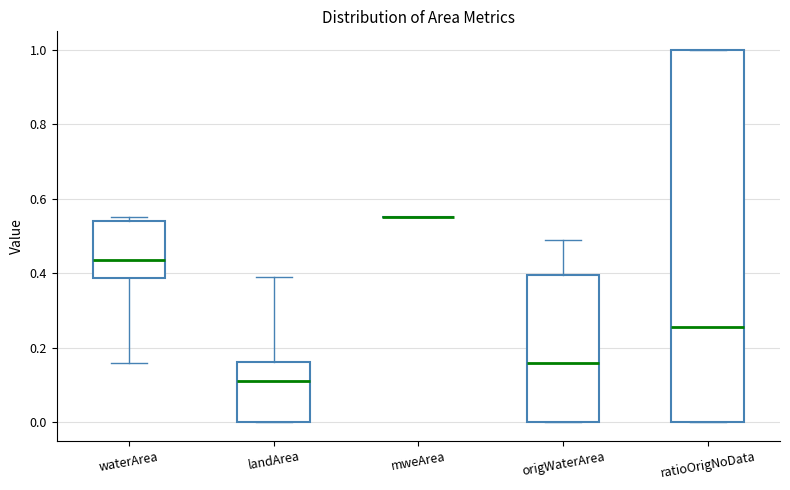

Reading left to right, transcribe this box plot: for each box, give where its median line is, the range the box spans, and where its two whiskers end, as read against the y-axis. The values are not printed on the chart, so give them approximately, as read against the axis.

waterArea: median 0.44, box 0.38 to 0.54, whiskers 0.16 to 0.56
landArea: median 0.12, box 0.00 to 0.16, whiskers 0.00 to 0.40
mweArea: box collapsed to a line at 0.56, whiskers 0.56 to 0.56
origWaterArea: median 0.16, box 0.00 to 0.40, whiskers 0.00 to 0.50
ratioOrigNoData: median 0.26, box 0.00 to 1.00, whiskers 0.00 to 1.00